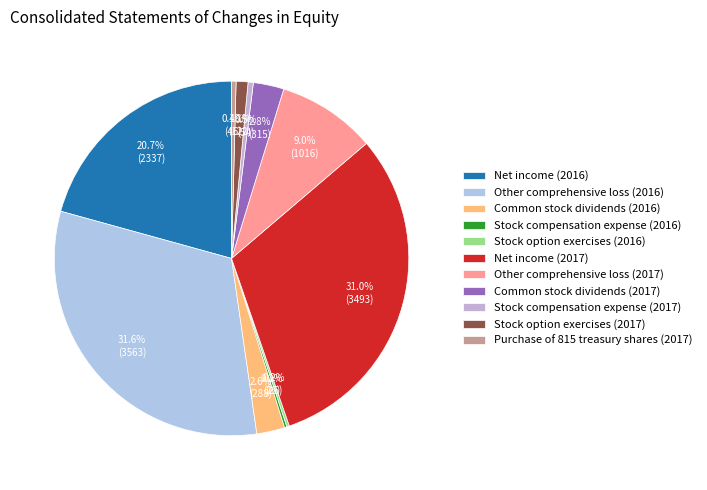

To the nearest percent, what is the difference between the Stock option exercises (2017) and Other comprehensive loss (2016) slice percentages?

30%